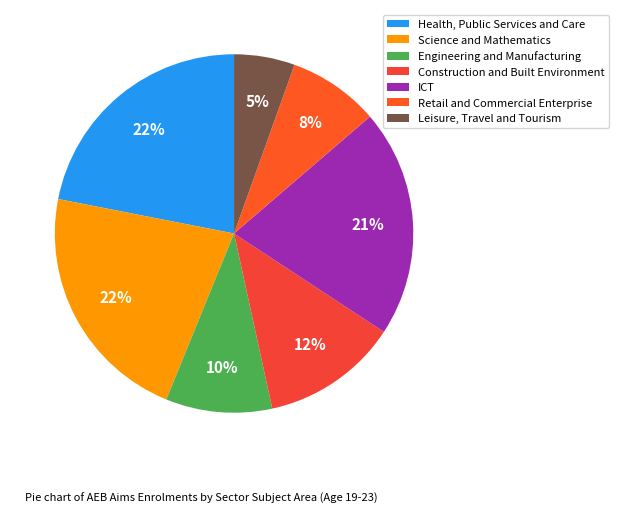

What percentage is the Retail and Commercial Enterprise slice, to the nearest percent?

8%